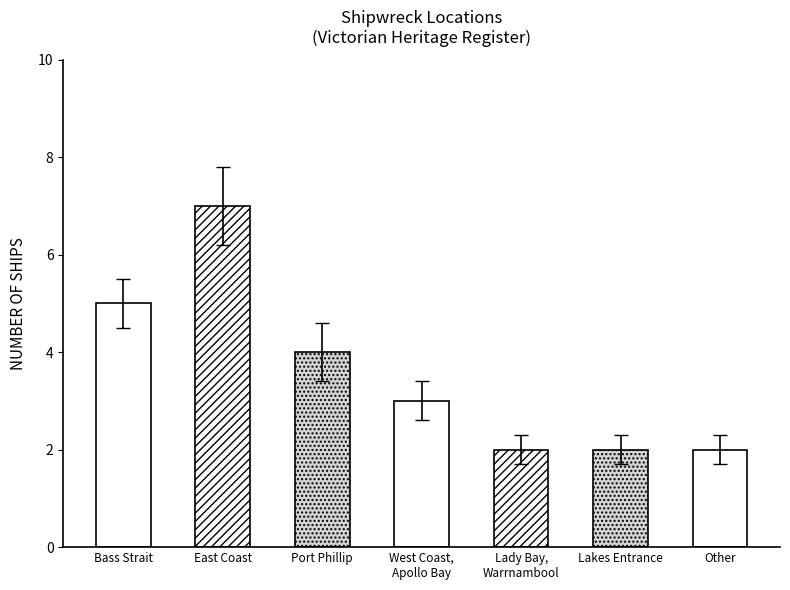

What is the sum of all values?

25